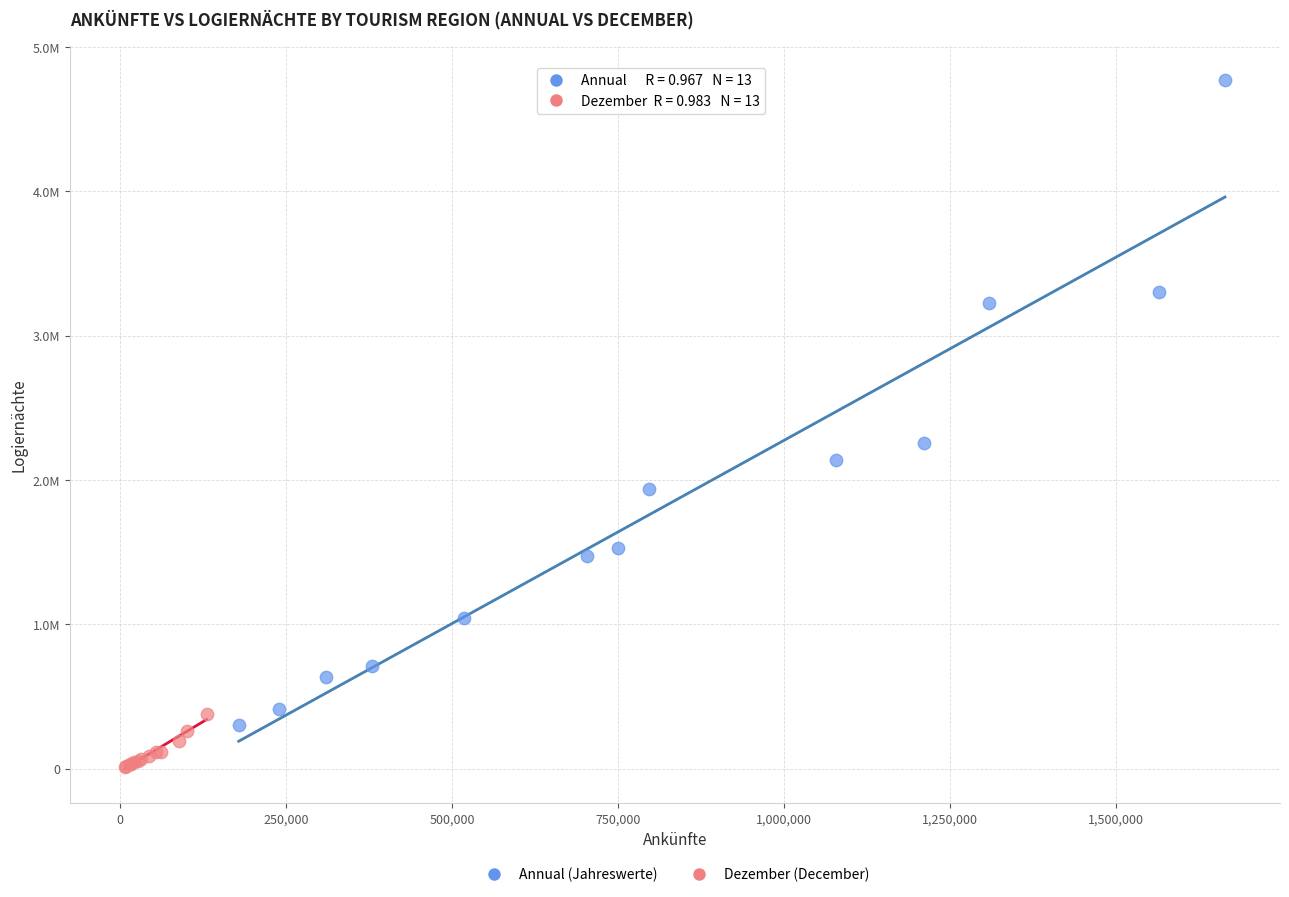

Which series has the widest spread of Y values?

Annual (Jahreswerte)